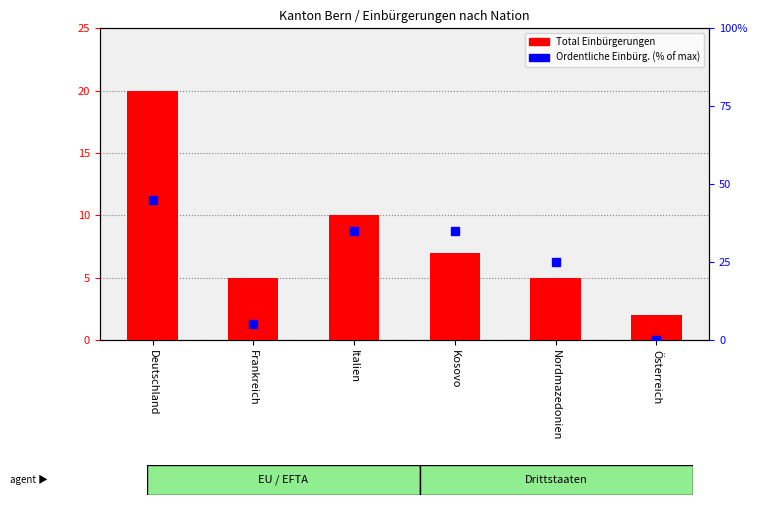

True or false: the data shows 12 at Kosovo.

False